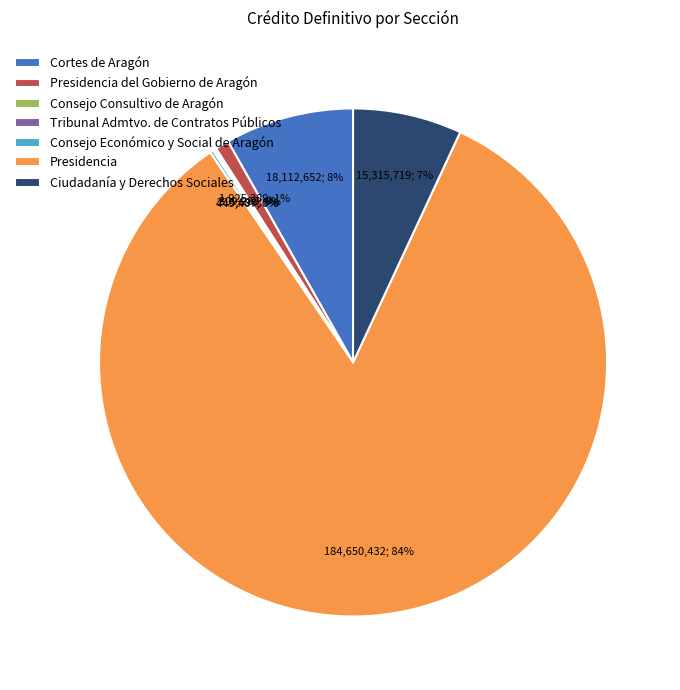

True or false: Ciudadanía y Derechos Sociales accounts for 20% of the total.

False